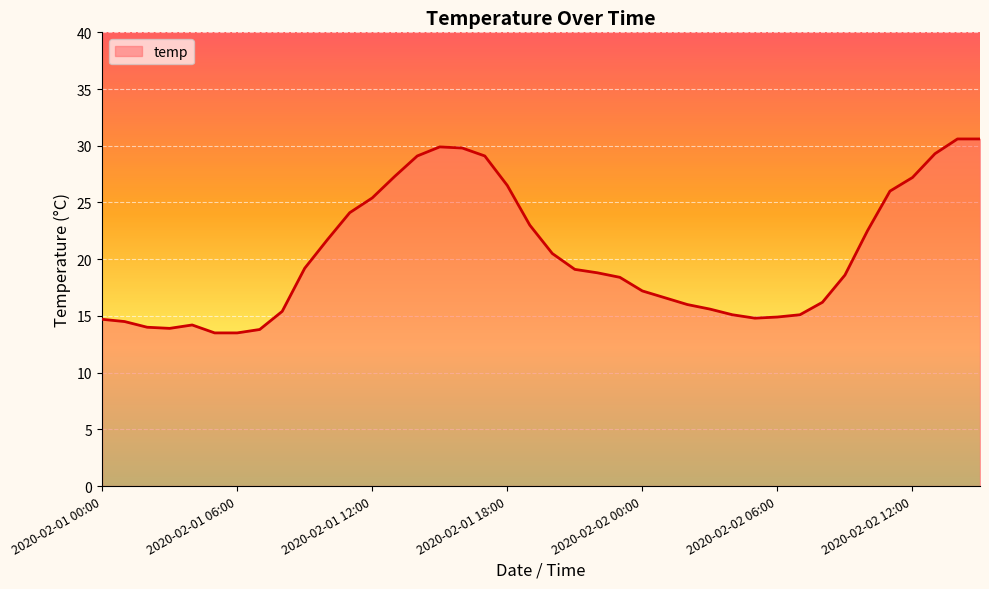

What is the minimum value shown in the chart?

13.5